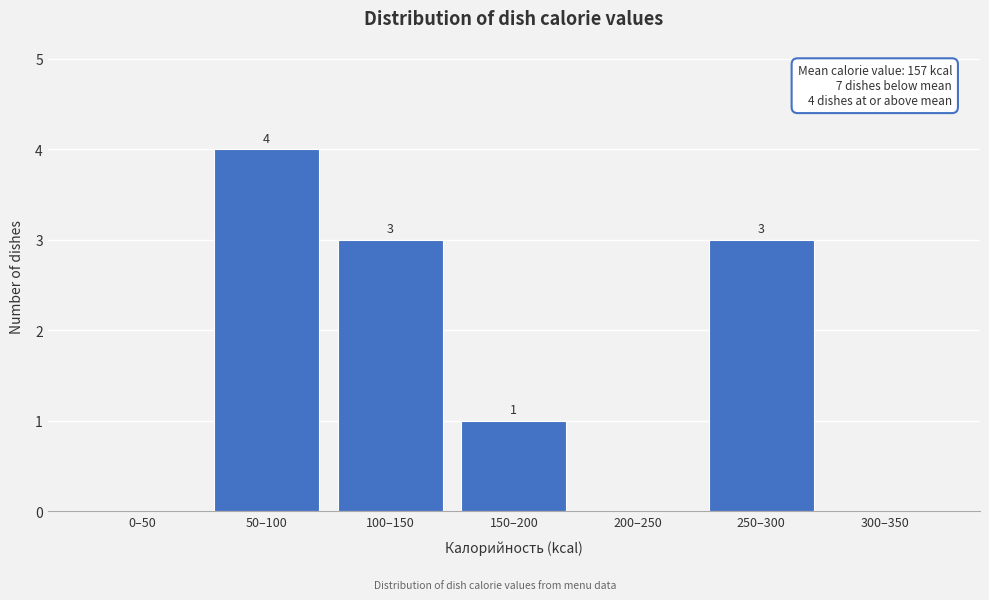

Reading right to left, extract all data points from this chart.

300–350=0	250–300=3	200–250=0	150–200=1	100–150=3	50–100=4	0–50=0